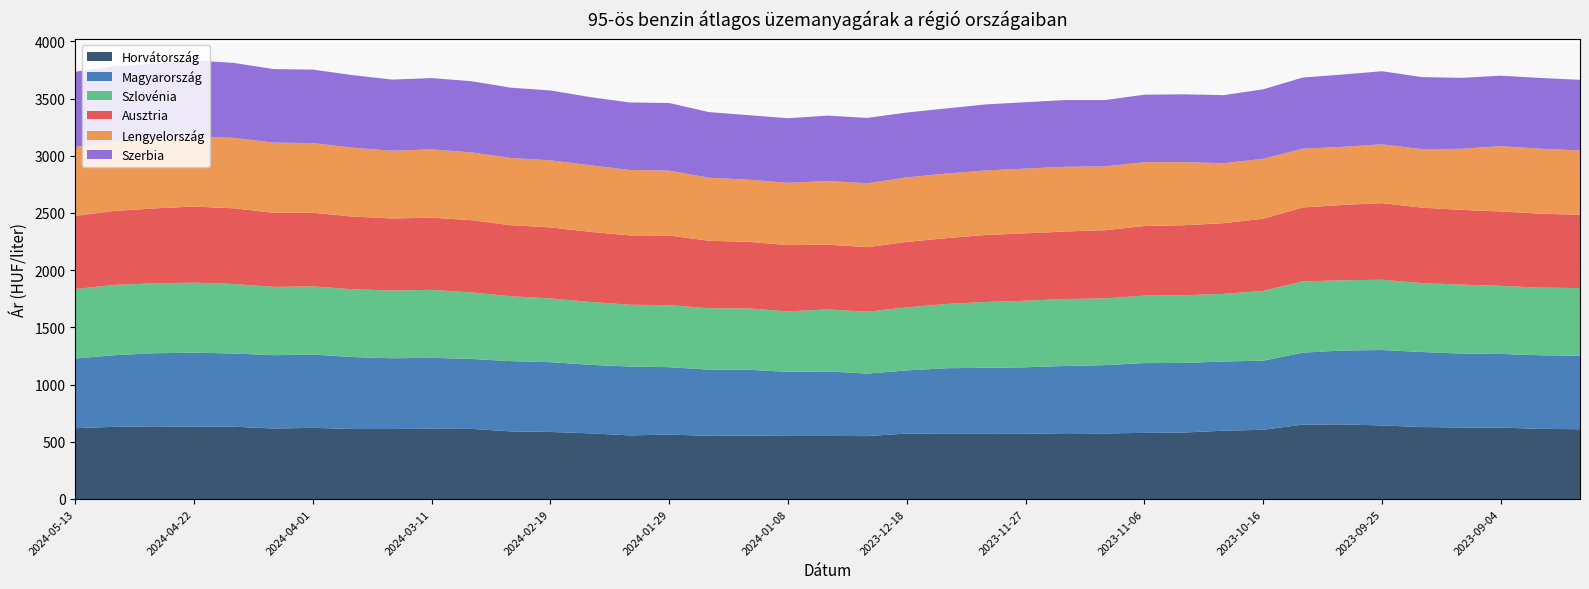

Reading left to right, extract all data points from this chart.

Horvátország: 2024-05-13=619	2024-05-06=631	2024-04-29=635	2024-04-22=631	2024-04-15=632	2024-04-08=616	2024-04-01=622	2024-03-25=612	2024-03-18=612	2024-03-11=614	2024-03-04=613	2024-02-26=591	2024-02-19=586	2024-02-12=574	2024-02-05=556	2024-01-29=563	2024-01-22=552	2024-01-15=554	2024-01-08=551	2024-01-01=551	2023-12-25=550	2023-12-18=572	2023-12-11=569	2023-12-04=569	2023-11-27=570	2023-11-20=575	2023-11-13=573	2023-11-06=578	2023-10-30=581	2023-10-23=597	2023-10-16=605	2023-10-09=650	2023-10-02=652	2023-09-25=643	2023-09-18=629	2023-09-11=625	2023-09-04=624	2023-08-28=613	2023-08-21=610
Magyarország: 2024-05-13=609	2024-05-06=626	2024-04-29=639	2024-04-22=648	2024-04-15=640	2024-04-08=641	2024-04-01=640	2024-03-25=629	2024-03-18=618	2024-03-11=620	2024-03-04=611	2024-02-26=614	2024-02-19=610	2024-02-12=599	2024-02-05=602	2024-01-29=589	2024-01-22=579	2024-01-15=576	2024-01-08=560	2024-01-01=564	2023-12-25=546	2023-12-18=552	2023-12-11=574	2023-12-04=578	2023-11-27=581	2023-11-20=588	2023-11-13=597	2023-11-06=610	2023-10-30=608	2023-10-23=605	2023-10-16=604	2023-10-09=629	2023-10-02=646	2023-09-25=659	2023-09-18=656	2023-09-11=646	2023-09-04=644	2023-08-28=643	2023-08-21=643
Szlovénia: 2024-05-13=607	2024-05-06=615	2024-04-29=611	2024-04-22=612	2024-04-15=607	2024-04-08=597	2024-04-01=596	2024-03-25=592	2024-03-18=592	2024-03-11=594	2024-03-04=582	2024-02-26=567	2024-02-19=557	2024-02-12=550	2024-02-05=540	2024-01-29=542	2024-01-22=536	2024-01-15=536	2024-01-08=529	2024-01-01=542	2023-12-25=541	2023-12-18=551	2023-12-11=562	2023-12-04=575	2023-11-27=582	2023-11-20=585	2023-11-13=583	2023-11-06=590	2023-10-30=592	2023-10-23=591	2023-10-16=610	2023-10-09=623	2023-10-02=614	2023-09-25=614	2023-09-18=602	2023-09-11=603	2023-09-04=595	2023-08-28=591	2023-08-21=591
Ausztria: 2024-05-13=639	2024-05-06=646	2024-04-29=655	2024-04-22=665	2024-04-15=662	2024-04-08=648	2024-04-01=644	2024-03-25=636	2024-03-18=630	2024-03-11=631	2024-03-04=631	2024-02-26=621	2024-02-19=621	2024-02-12=612	2024-02-05=606	2024-01-29=609	2024-01-22=590	2024-01-15=582	2024-01-08=579	2024-01-01=566	2023-12-25=564	2023-12-18=572	2023-12-11=575	2023-12-04=586	2023-11-27=589	2023-11-20=590	2023-11-13=596	2023-11-06=608	2023-10-30=612	2023-10-23=618	2023-10-16=631	2023-10-09=646	2023-10-02=658	2023-09-25=670	2023-09-18=660	2023-09-11=653	2023-09-04=650	2023-08-28=647	2023-08-21=640
Lengyelország: 2024-05-13=603	2024-05-06=606	2024-04-29=605	2024-04-22=611	2024-04-15=616	2024-04-08=613	2024-04-01=609	2024-03-25=602	2024-03-18=592	2024-03-11=597	2024-03-04=593	2024-02-26=588	2024-02-19=586	2024-02-12=582	2024-02-05=572	2024-01-29=567	2024-01-22=551	2024-01-15=543	2024-01-08=545	2024-01-01=556	2023-12-25=559	2023-12-18=564	2023-12-11=565	2023-12-04=564	2023-11-27=566	2023-11-20=566	2023-11-13=558	2023-11-06=558	2023-10-30=551	2023-10-23=524	2023-10-16=524	2023-10-09=514	2023-10-02=508	2023-09-25=514	2023-09-18=511	2023-09-11=534	2023-09-04=571	2023-08-28=568	2023-08-21=562
Szerbia: 2024-05-13=658	2024-05-06=658	2024-04-29=662	2024-04-22=666	2024-04-15=655	2024-04-08=643	2024-04-01=642	2024-03-25=634	2024-03-18=622	2024-03-11=623	2024-03-04=622	2024-02-26=614	2024-02-19=611	2024-02-12=596	2024-02-05=590	2024-01-29=591	2024-01-22=574	2024-01-15=564	2024-01-08=564	2024-01-01=572	2023-12-25=571	2023-12-18=567	2023-12-11=569	2023-12-04=577	2023-11-27=580	2023-11-20=583	2023-11-13=580	2023-11-06=590	2023-10-30=593	2023-10-23=595	2023-10-16=607	2023-10-09=622	2023-10-02=632	2023-09-25=639	2023-09-18=630	2023-09-11=620	2023-09-04=616	2023-08-28=618	2023-08-21=618